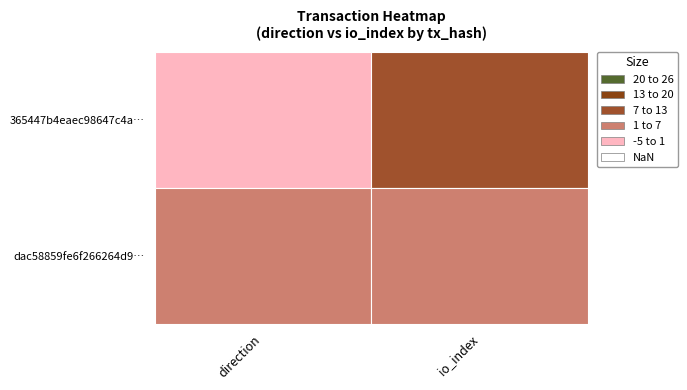

What is the sum of all dac58859fe6f266264d98cd8a2cdce339063d11 values?

4